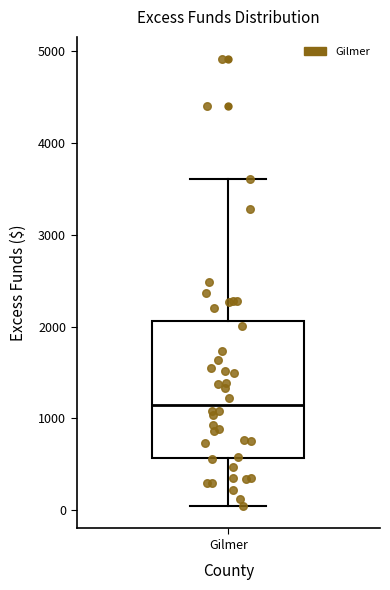

Where is the lower edge of the box for Gilmer on the y-axis? The values are not printed on the chart, so give them approximately, as read against the axis.

600